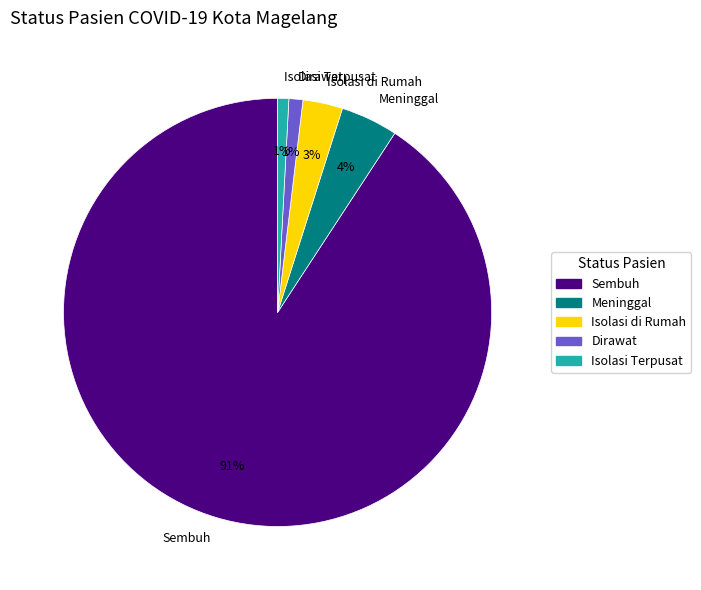

To the nearest percent, what is the difference between the largest and smallest slice percentages?

90%